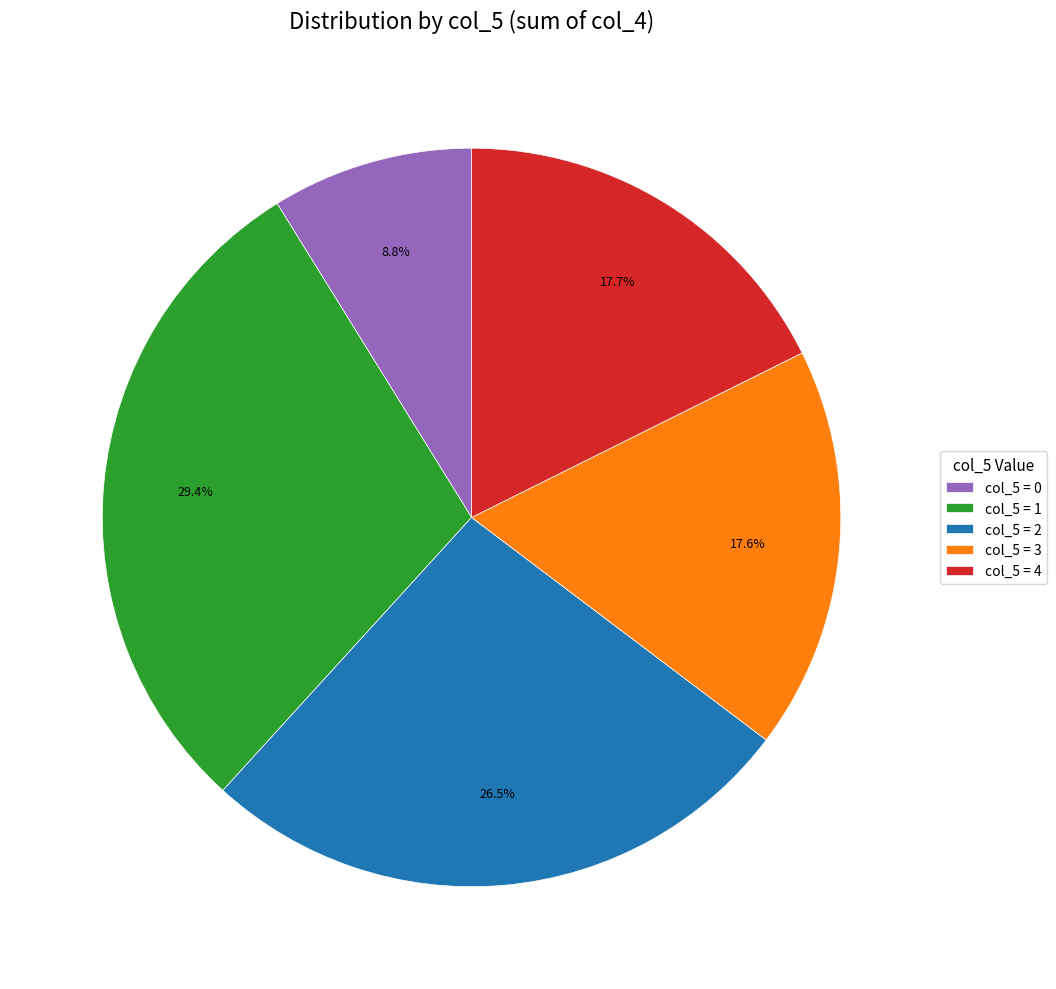

Approximately how many times larger is the value at col_5 = 0 compared to col_5 = 1?

0.3